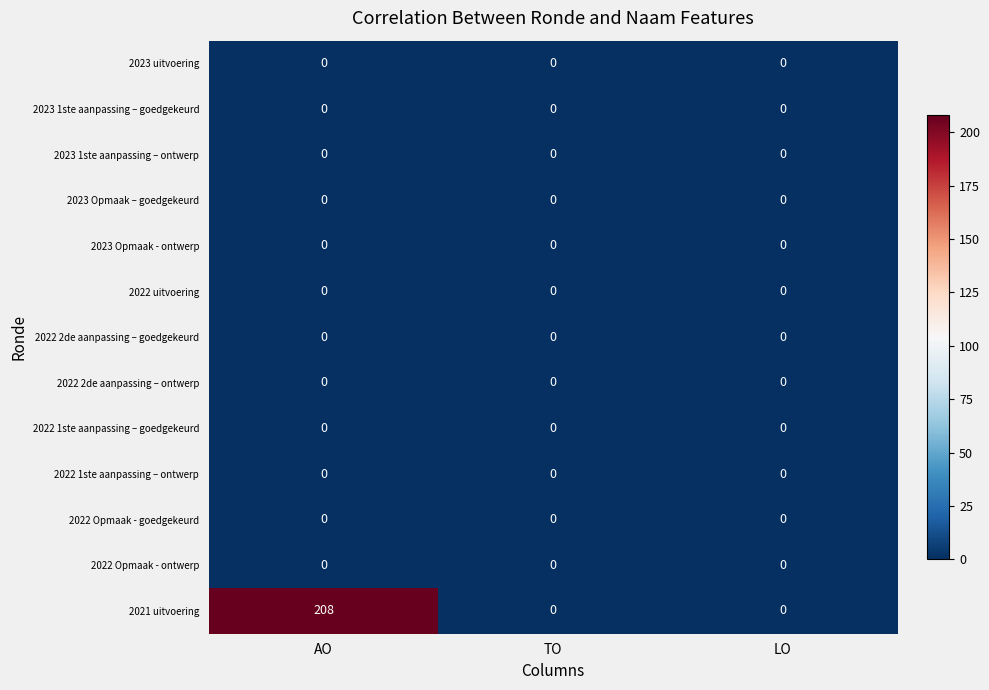

At which category does the chart reach its peak across all series?

AO